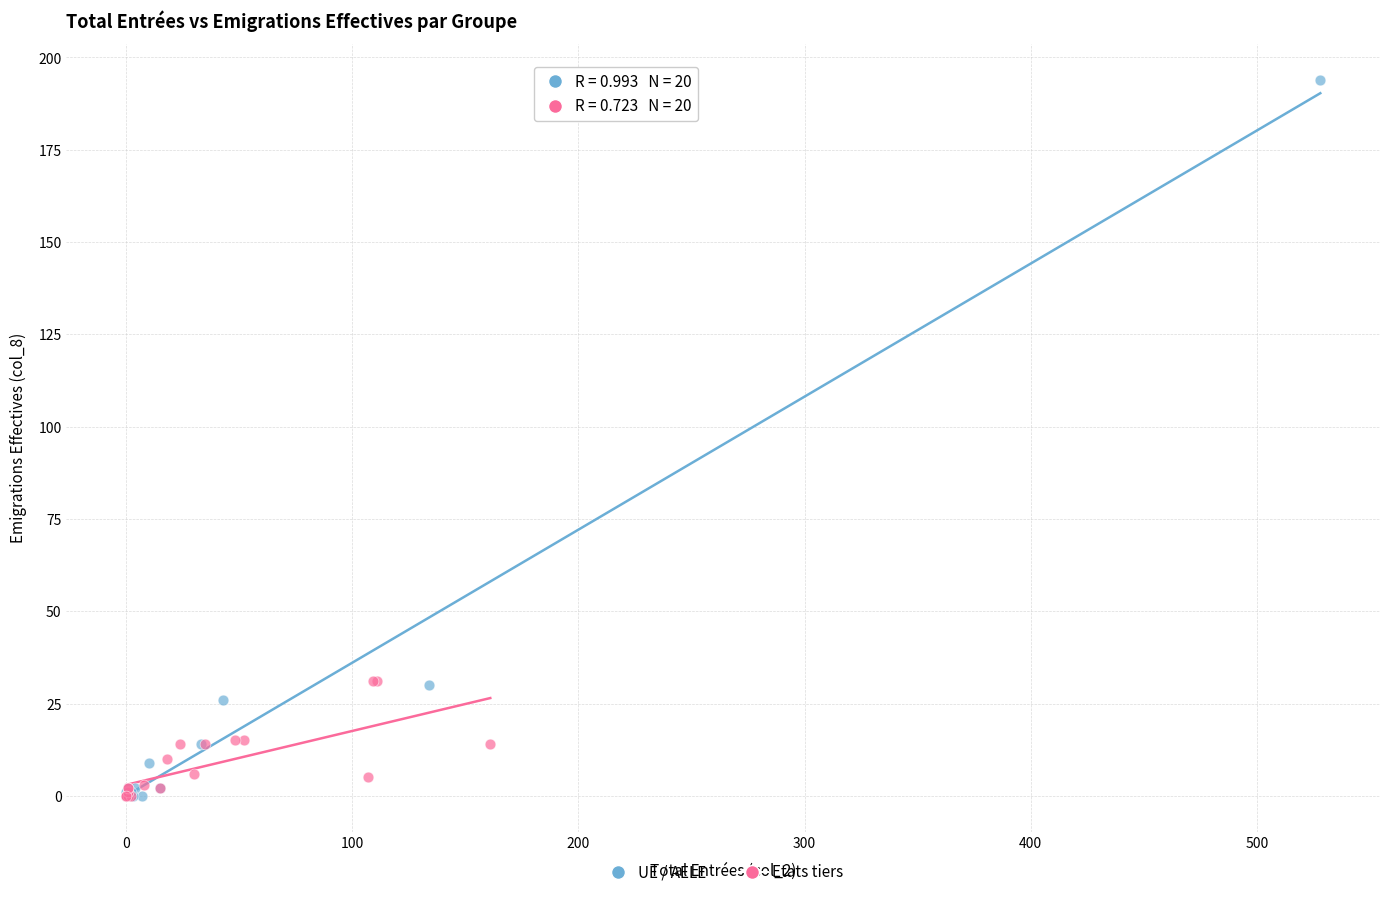

Which series reaches the maximum Y coordinate?

UE / AELE